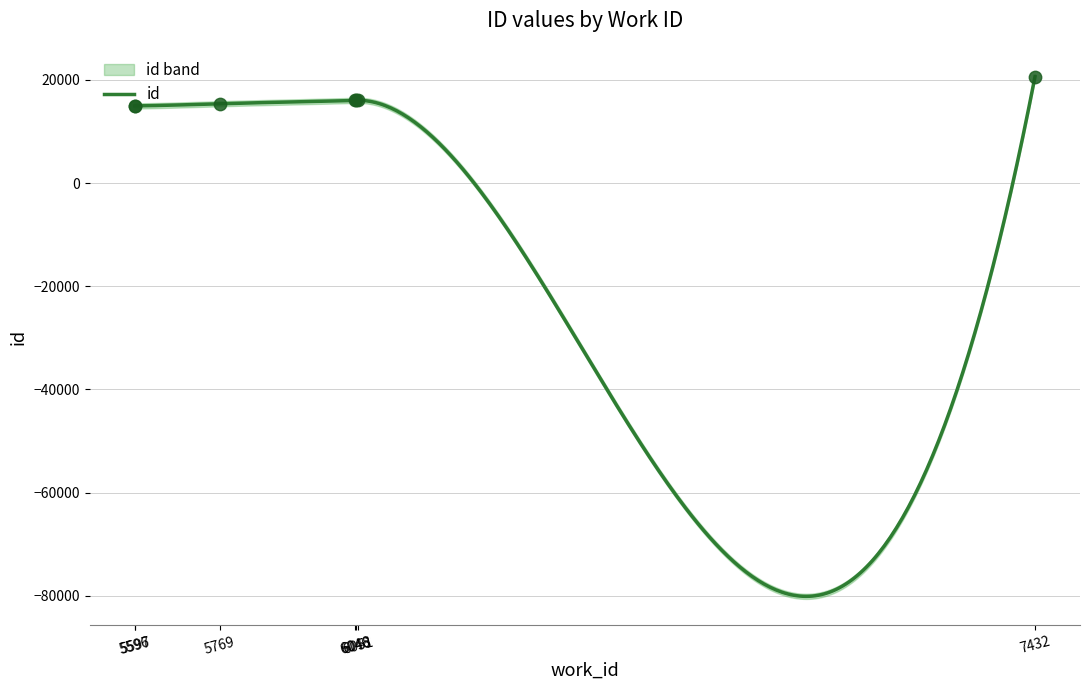

Which has a higher value, 5596 or 5597?

5597